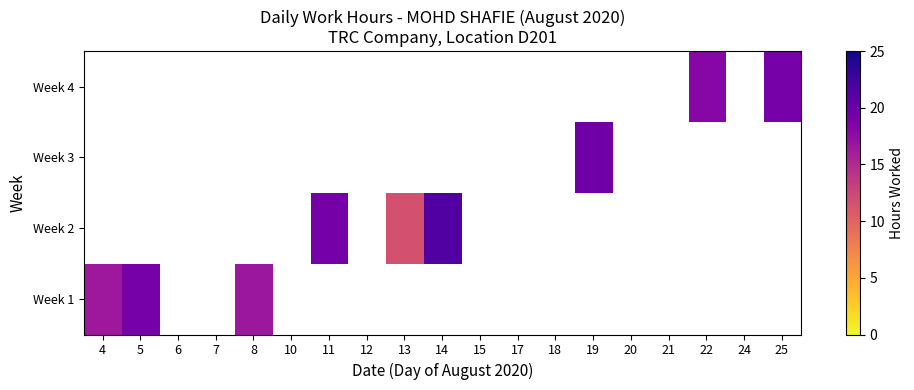

At how many categories does at least one series exceed 17?

6